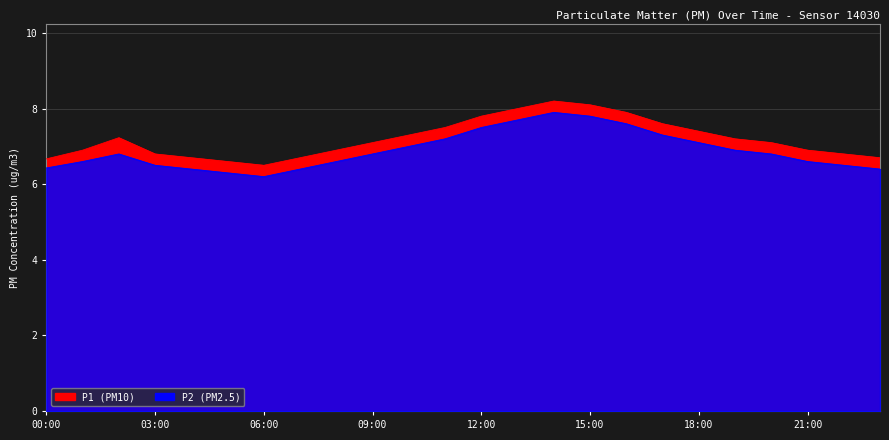

What is the sum of all P2 values?

165.3